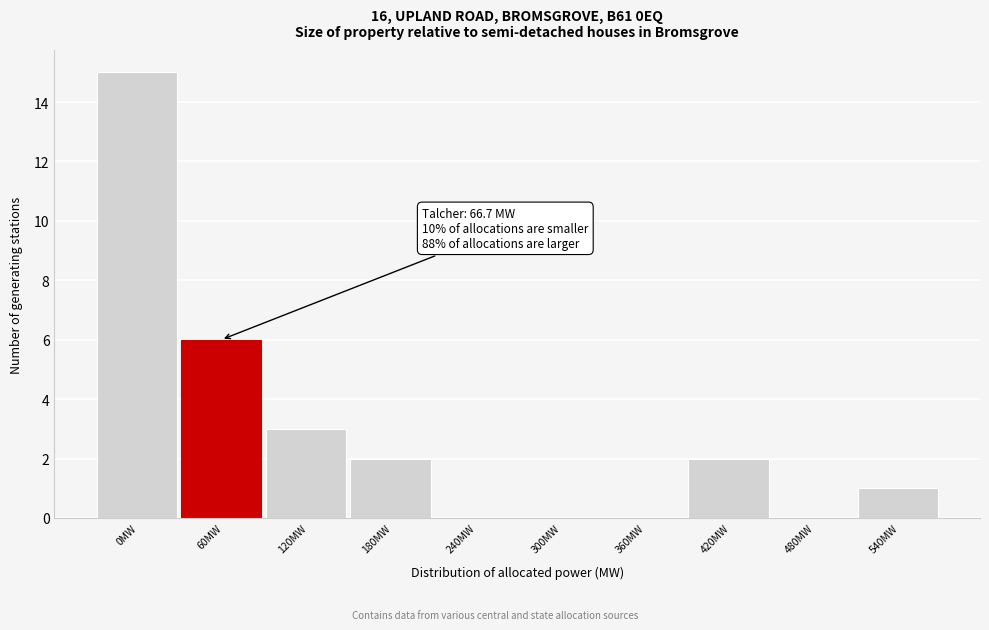

Reading right to left, extract all data points from this chart.

540MW=1	480MW=0	420MW=2	360MW=0	300MW=0	240MW=0	180MW=2	120MW=3	60MW=6	0MW=15